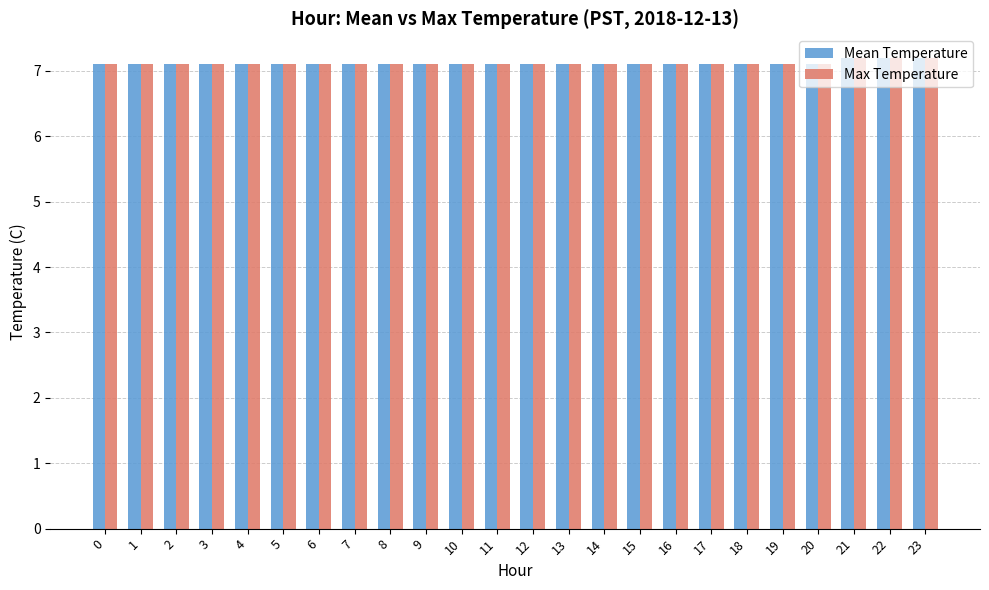

How many categories are shown in the chart?

24